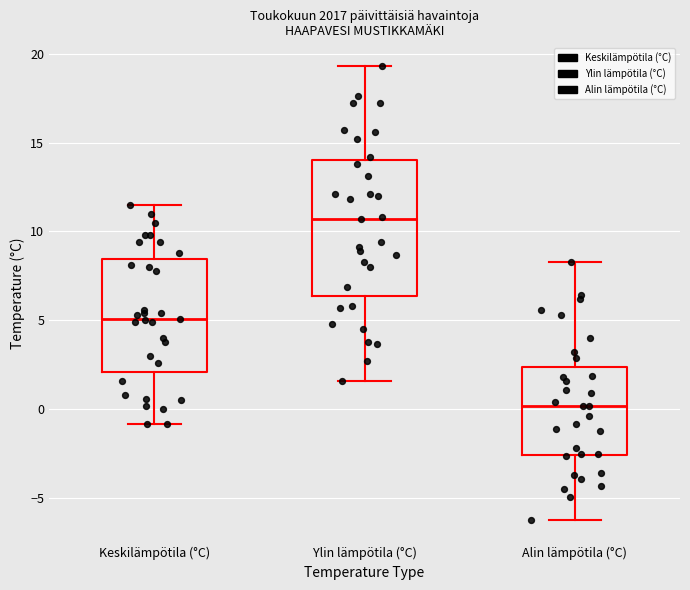

Reading left to right, read every box against the y-axis: the position of its median line, the range the box covers, and the ends of its whiskers. The values are not printed on the chart, so give them approximately, as read against the axis.

Keskilämpötila (°C): median 5.0, box 2.0 to 8.5, whiskers -1.0 to 11.5
Ylin lämpötila (°C): median 10.5, box 6.5 to 14.0, whiskers 1.5 to 19.5
Alin lämpötila (°C): median 0.0, box -2.5 to 2.5, whiskers -6.0 to 8.5